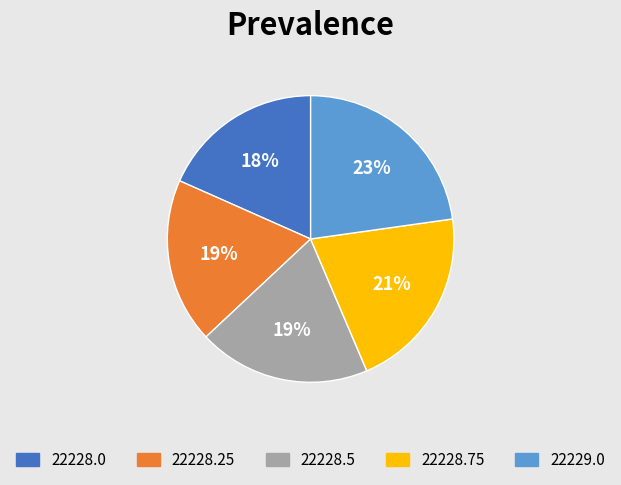

Is there any slice that represents more than half of the pie?

No